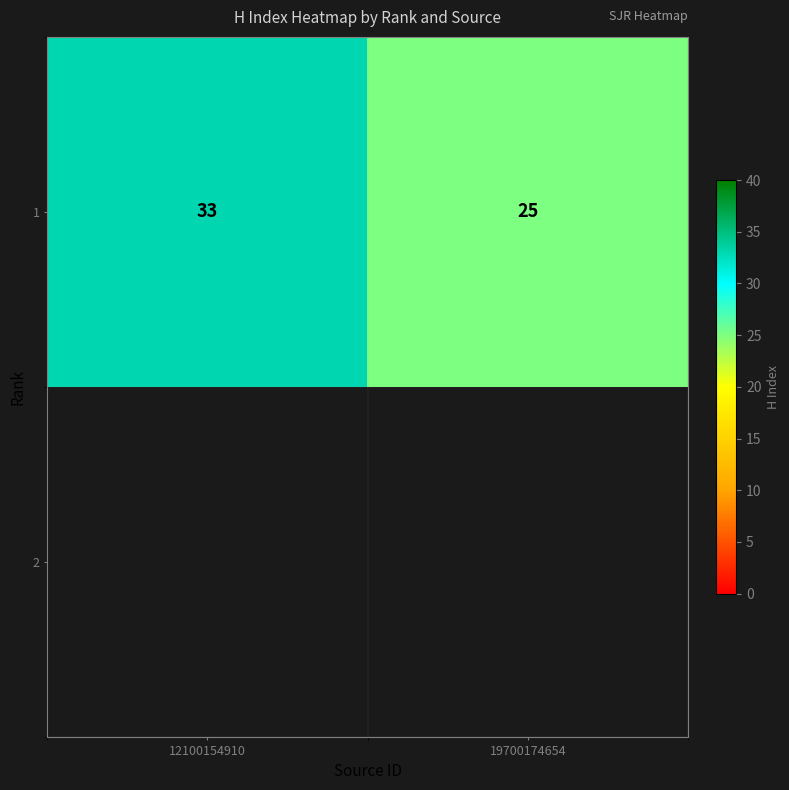

Rank the categories by value from lowest to highest.

19700174654, 12100154910